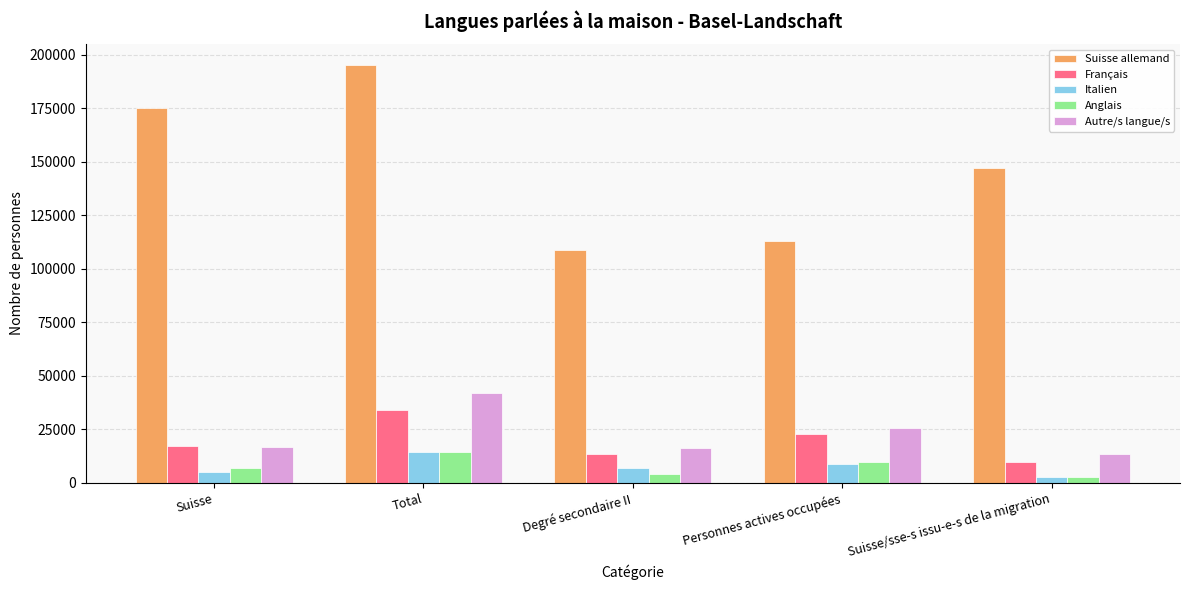

How many bars are there in total?

25